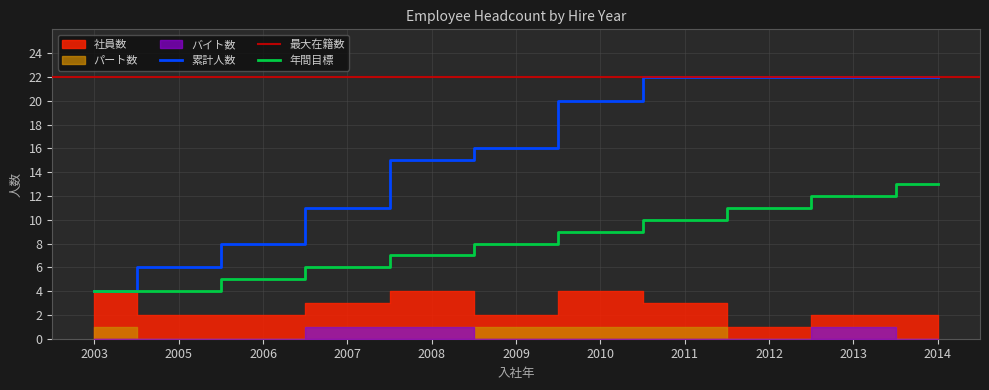

Is the value of 累計人数 at 2014 greater than the value of 年間目標 at 2011?

Yes